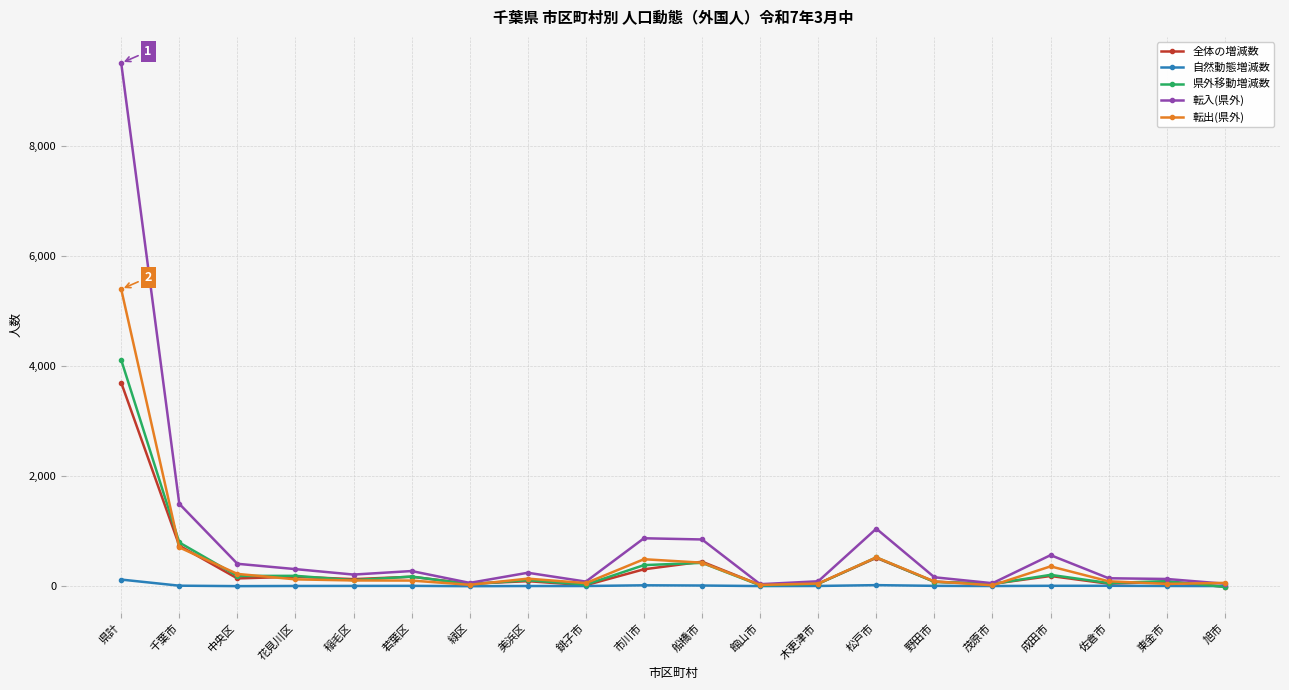

At how many categories does at least one series exceed 6257?

1